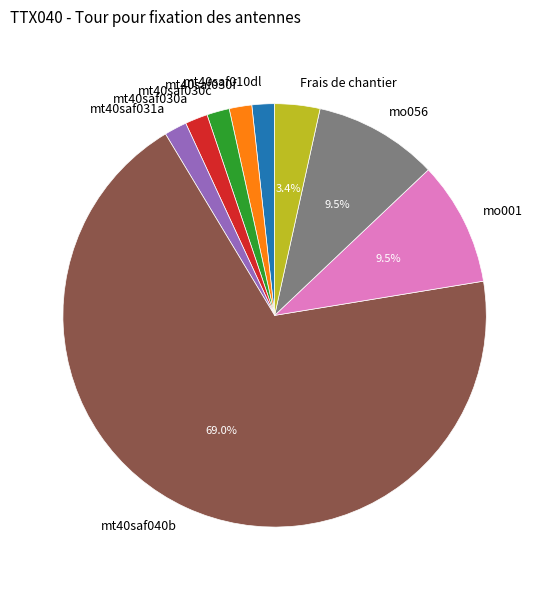

How many slices are in this pie chart?

9